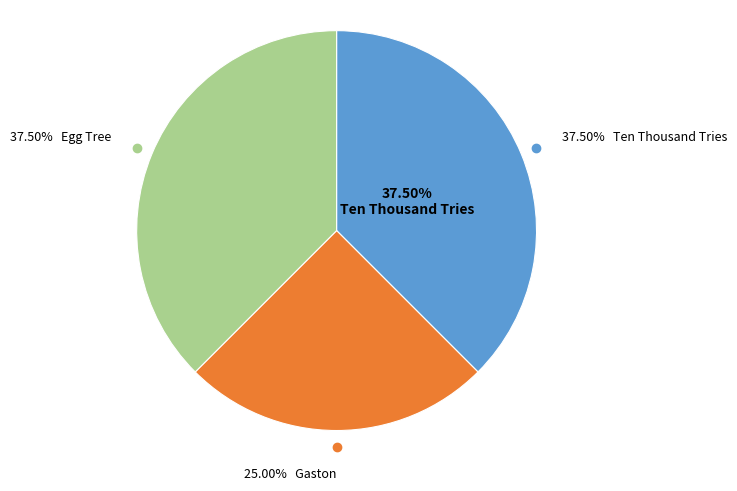

How many slices are in this pie chart?

3